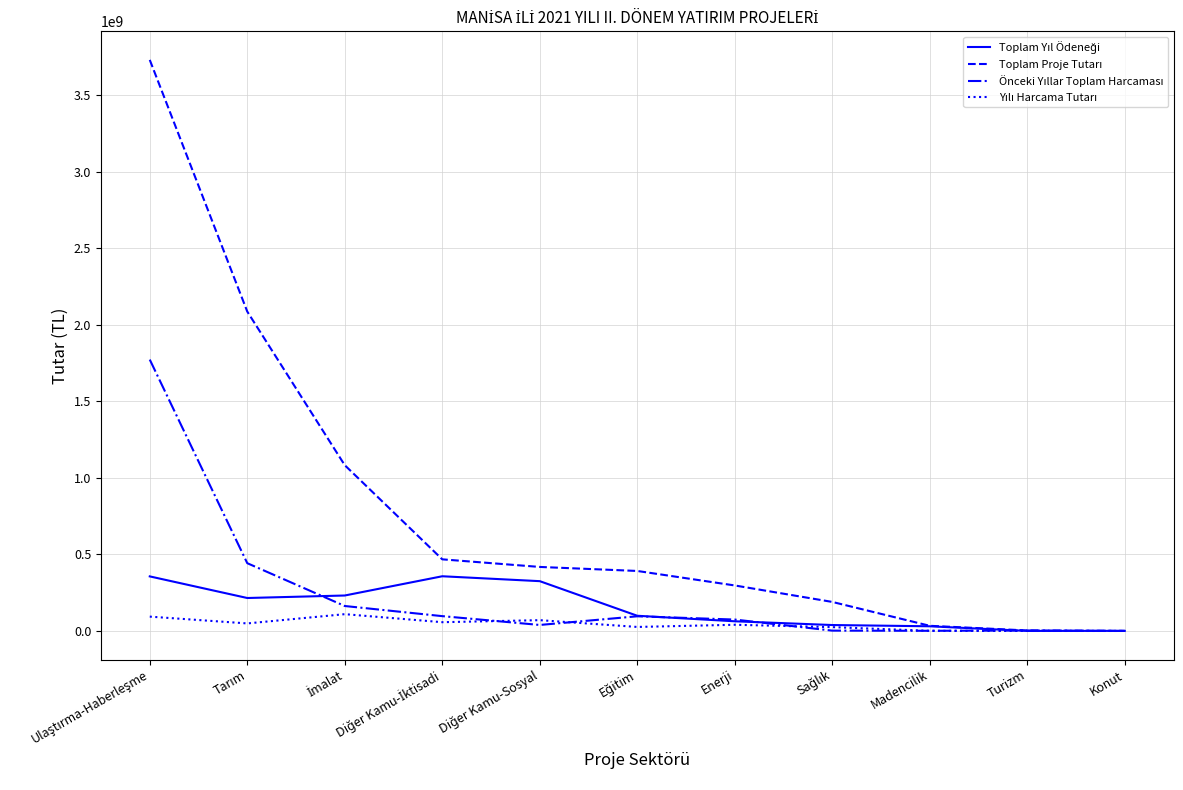

In Yılı Harcama Tutarı, how many points are higher than both neighbors (excluding endpoints)?

3